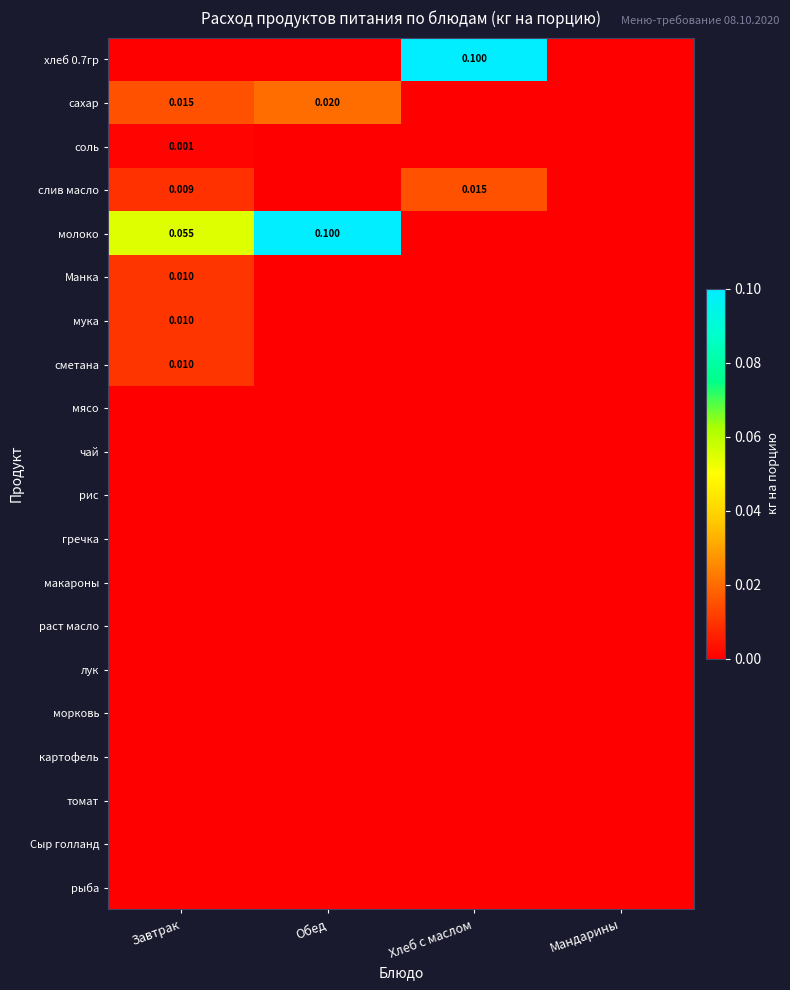

What is the difference between the highest and lowest values at Хлеб с маслом?

0.1